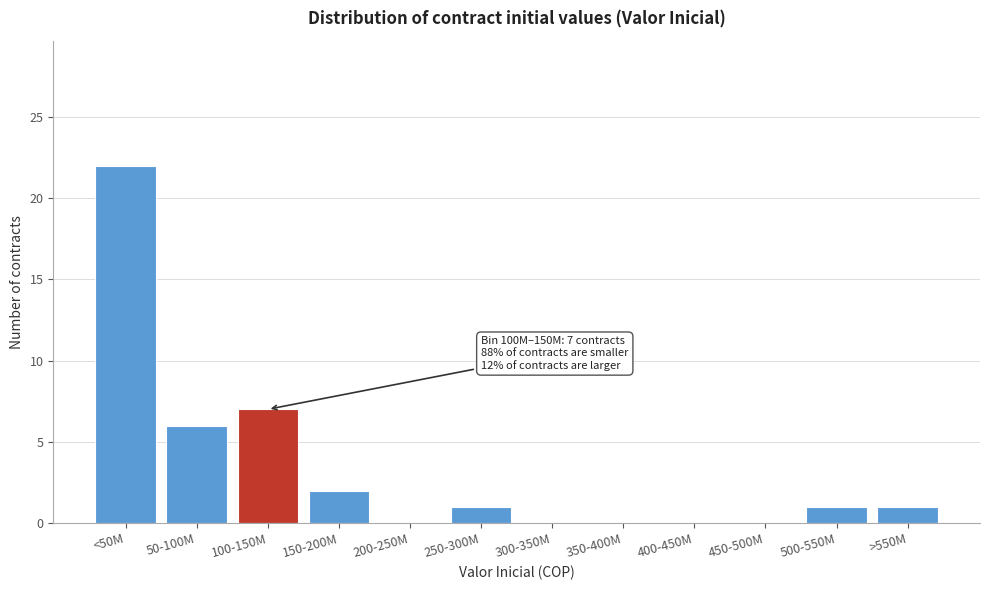

Reading right to left, what are all the values shown in this chart?

>550M=1	500-550M=1	450-500M=0	400-450M=0	350-400M=0	300-350M=0	250-300M=1	200-250M=0	150-200M=2	100-150M=7	50-100M=6	<50M=22